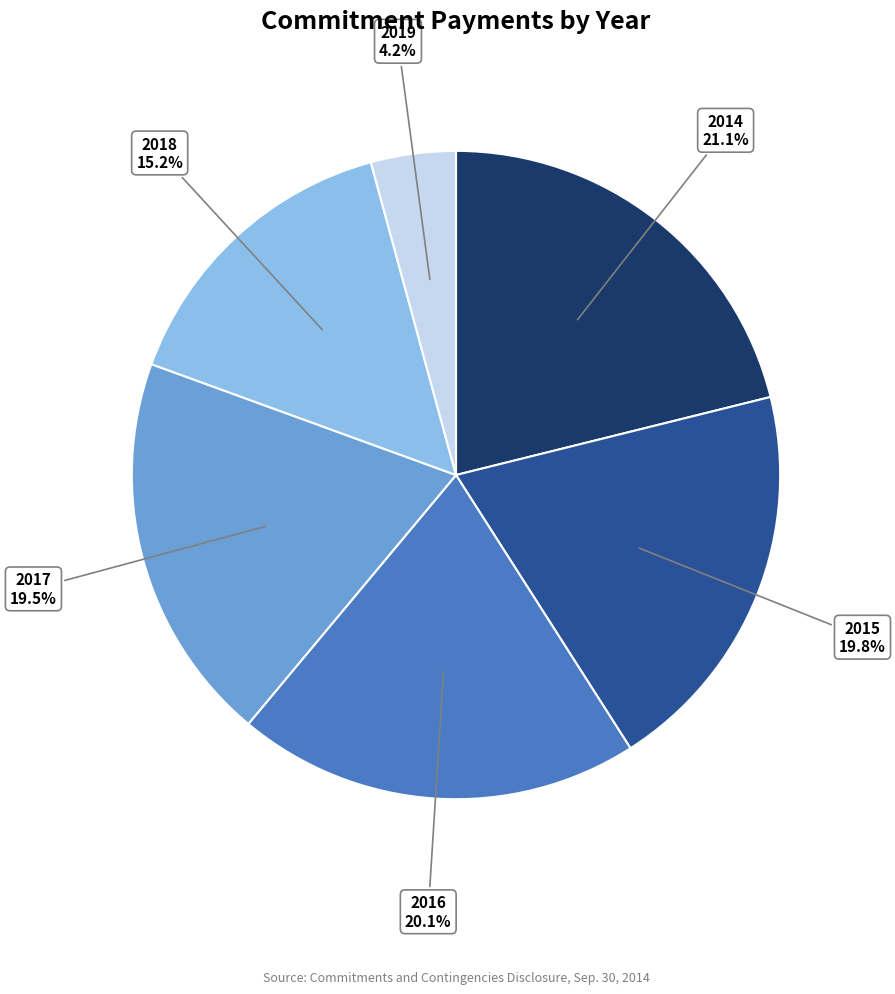

True or false: 2016 accounts for 20% of the total.

True